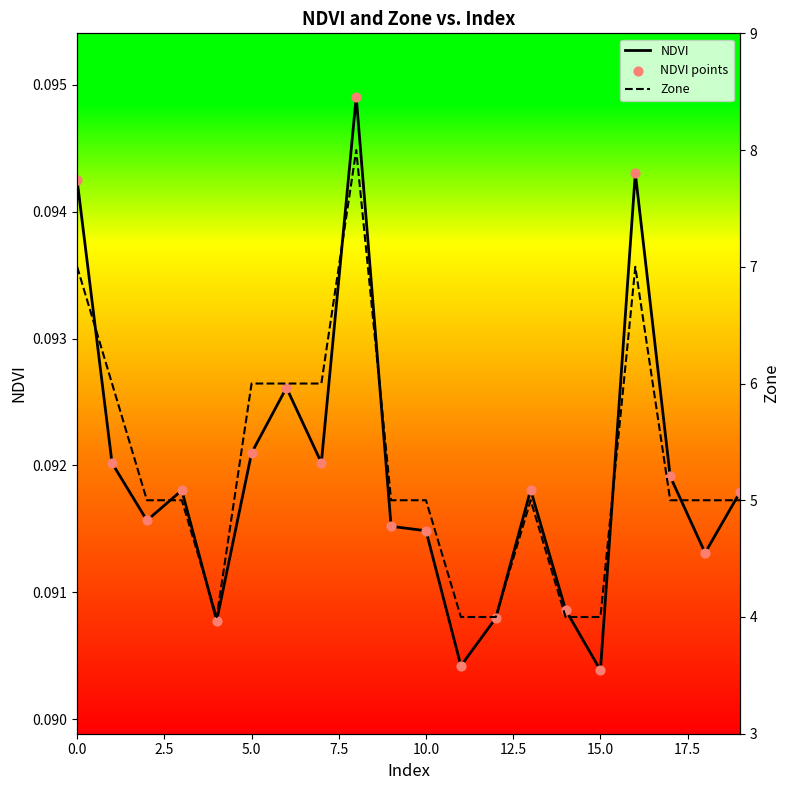

Is the value of NDVI points at 14 greater than the value of Zone at 14?

No